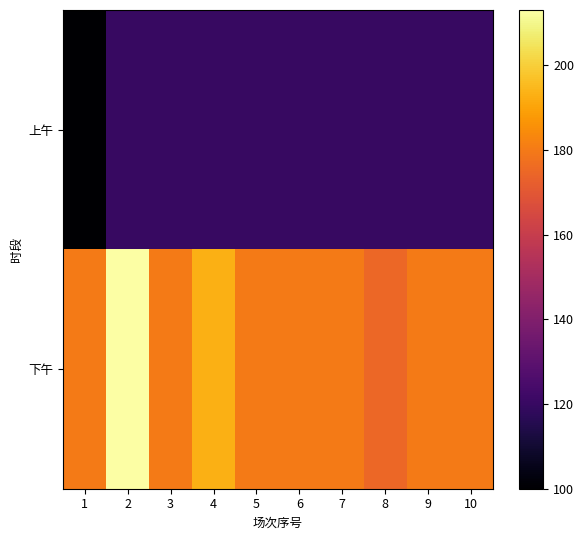

Reading left to right, transcribe all the data shown in this chart.

上午: 1=100	2=120	3=120	4=120	5=120	6=120	7=120	8=120	9=120	10=120
下午: 1=180	2=213	3=180	4=193	5=180	6=180	7=180	8=175	9=180	10=180